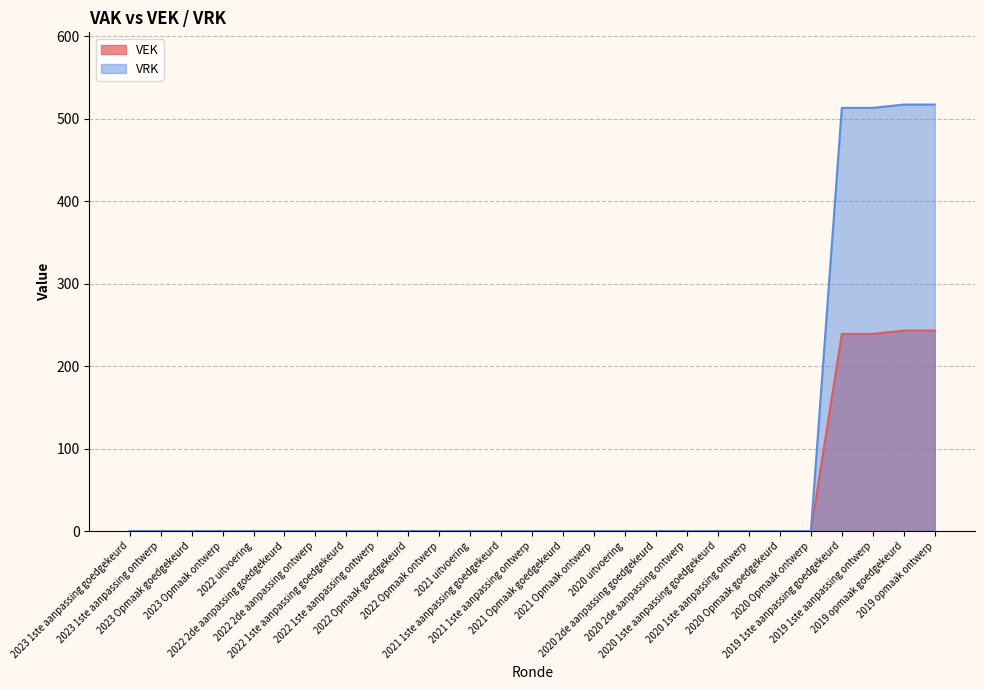

The VRK series shows 0 at 2020 1ste aanpassing ontwerp. True or false?

True